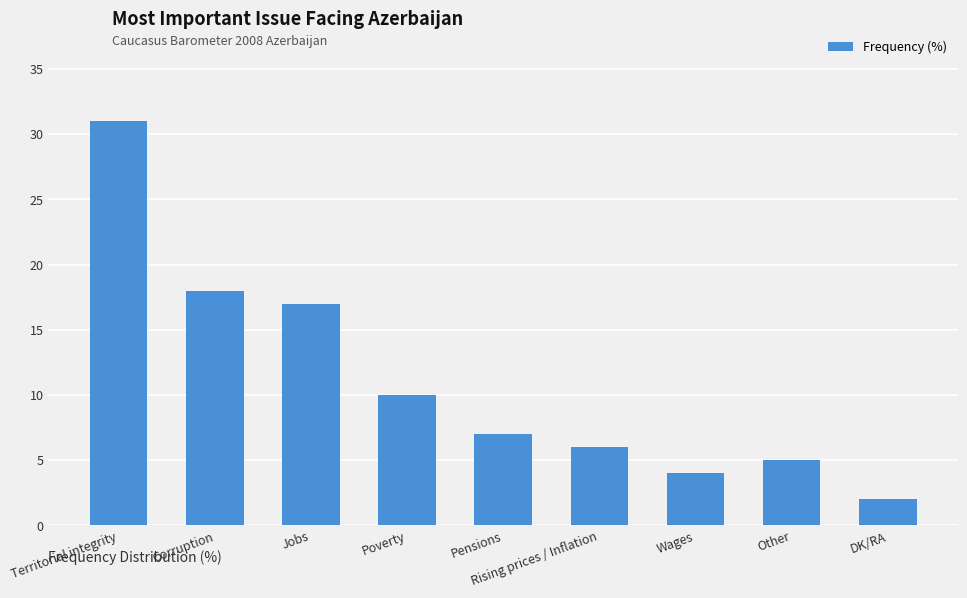

What position from the right is Territorial integrity?

9